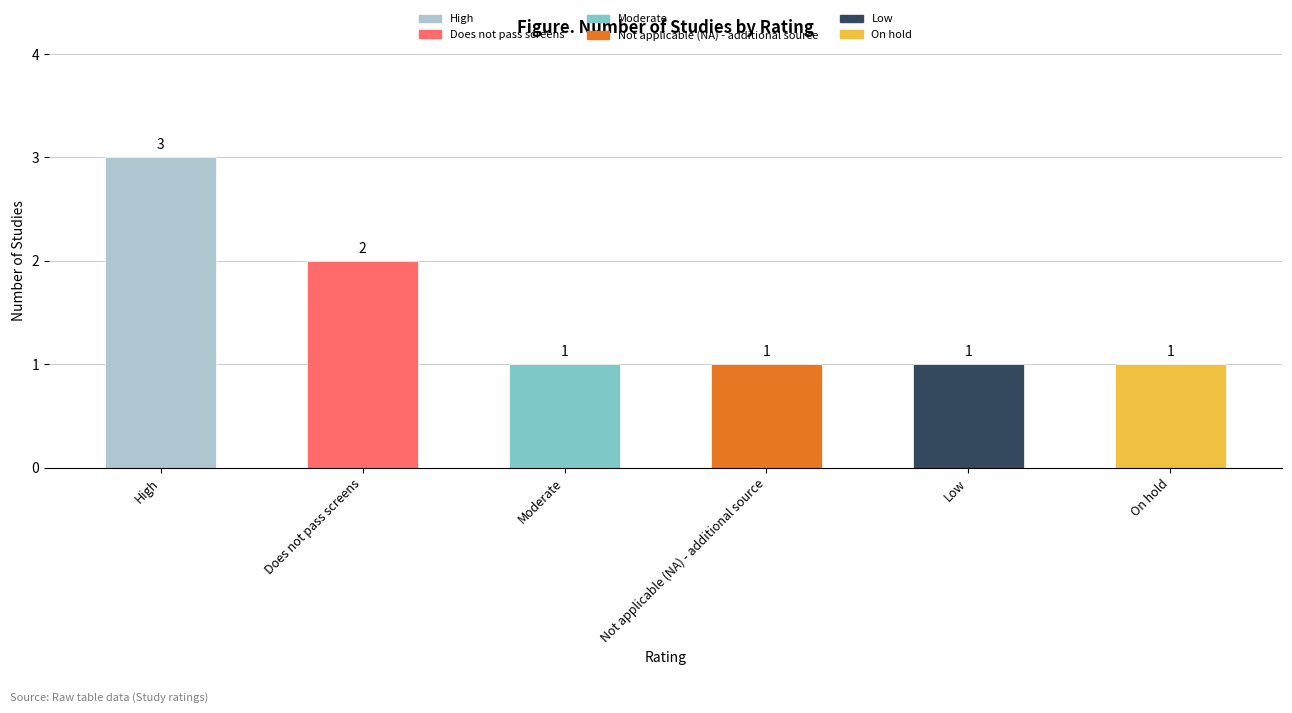

Is it true that the value at On hold is 1?

True